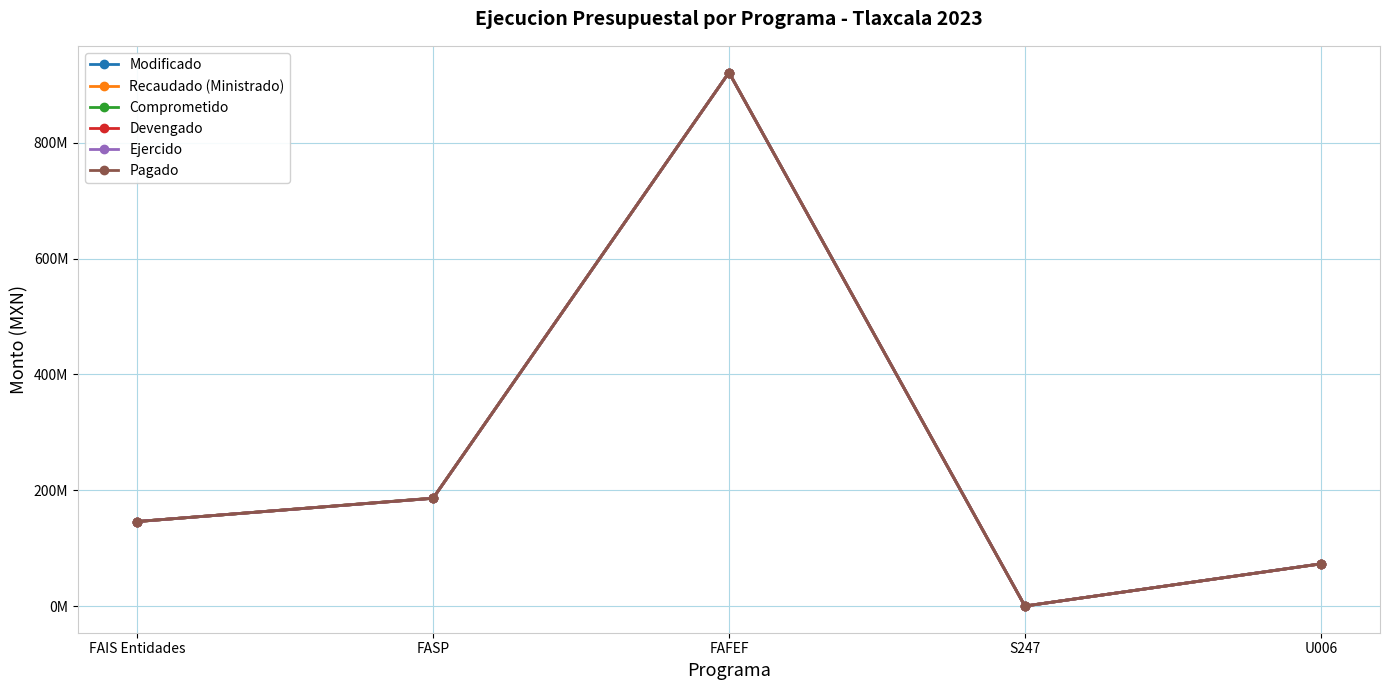

Does the chart have visible grid lines?

Yes